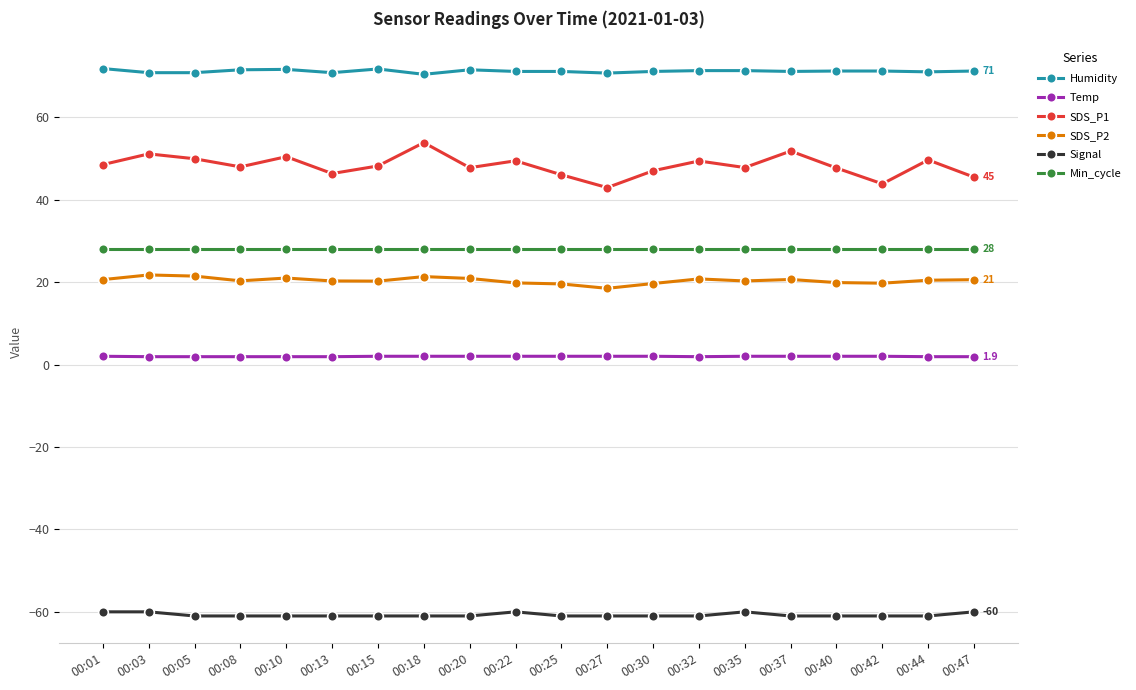

How many categories are shown in the chart?

20